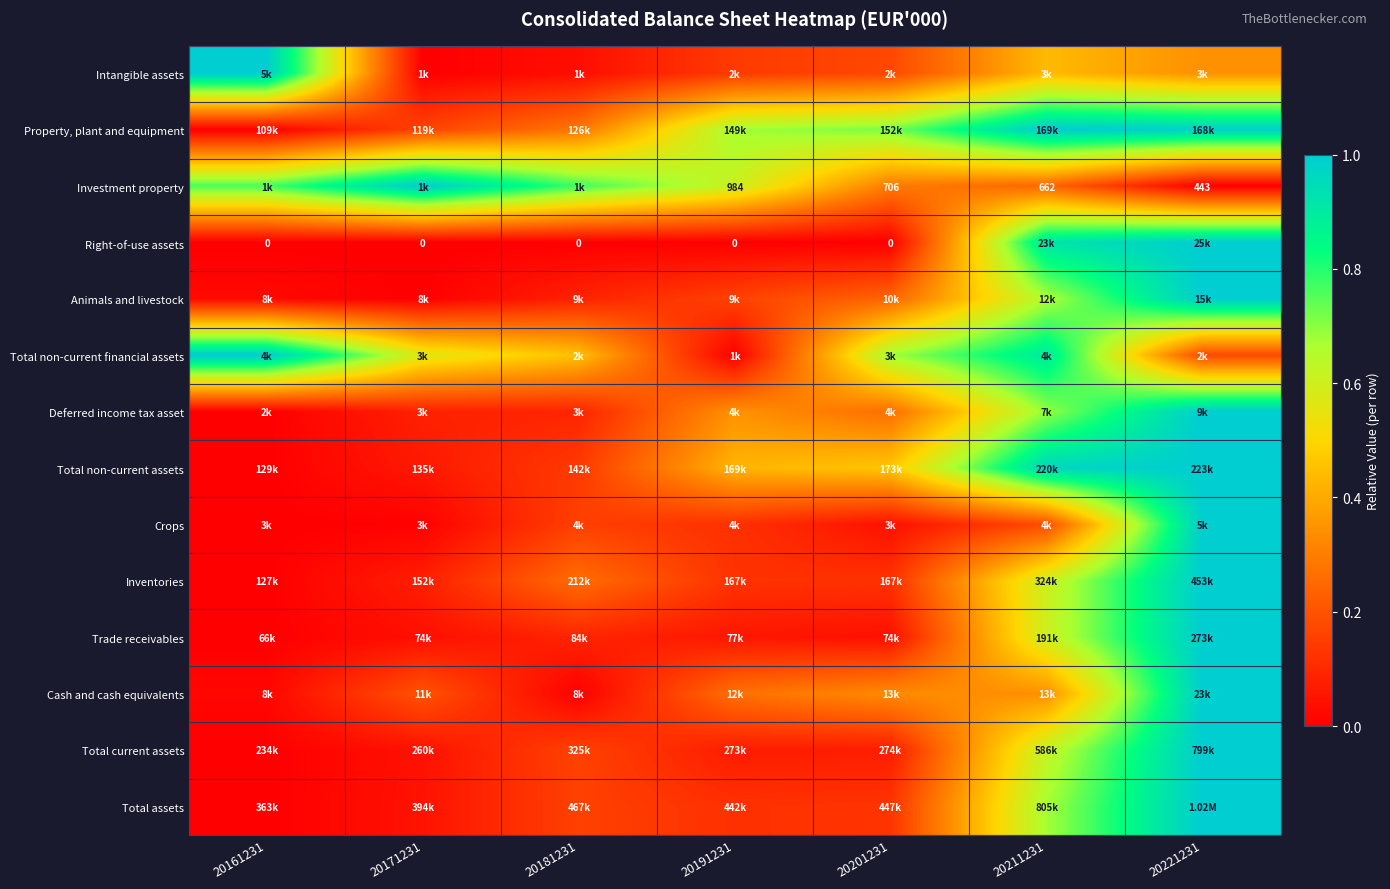

At which label does Total non-current financial assets reach its peak?

20161231